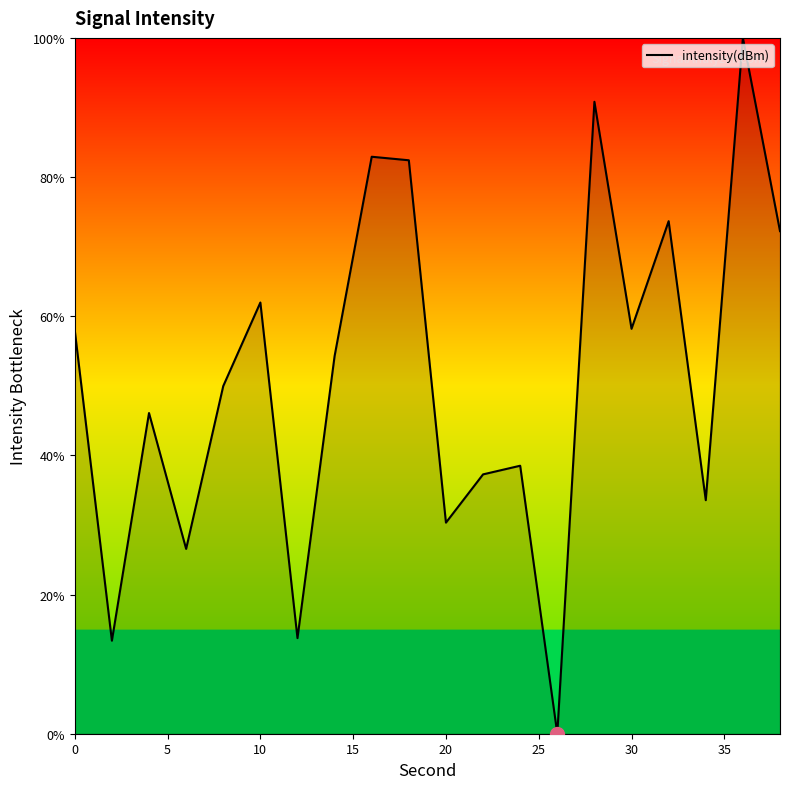

Rank the categories by value from lowest to highest.

26, 2, 12, 6, 20, 34, 22, 24, 4, 8, 14, 0, 30, 10, 38, 32, 18, 16, 28, 36